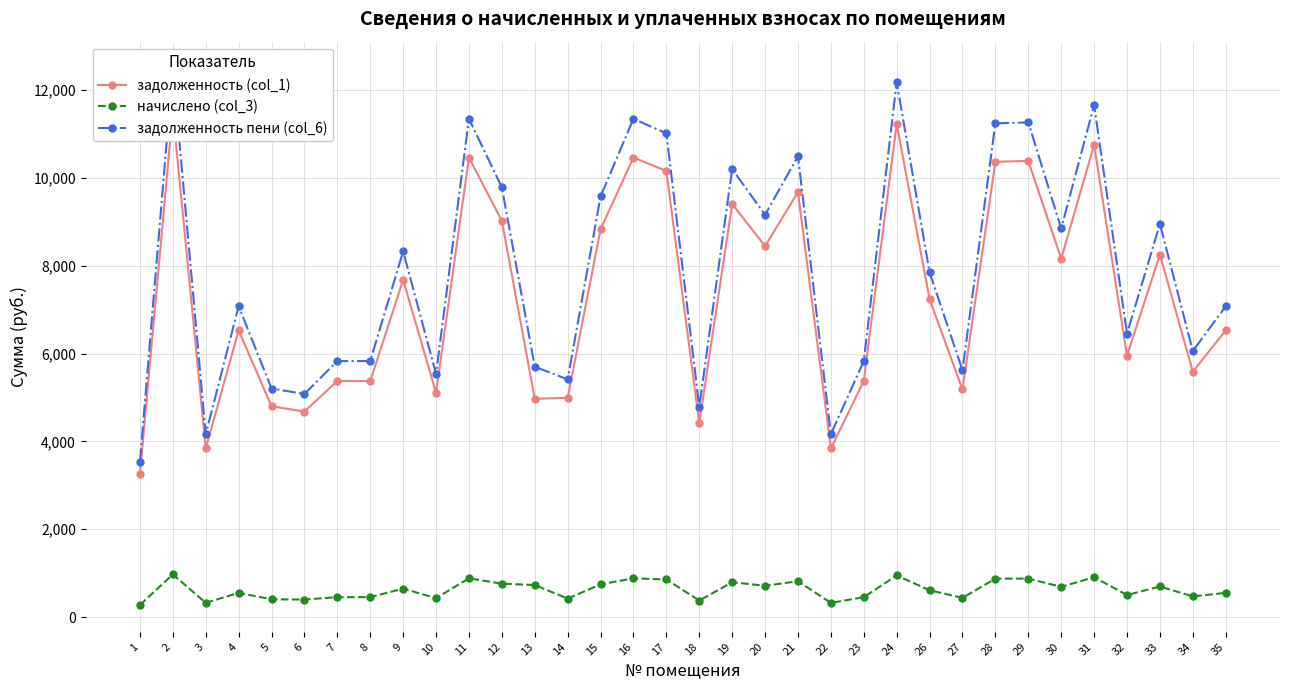

Is this an area chart (filled region under the line)?

No